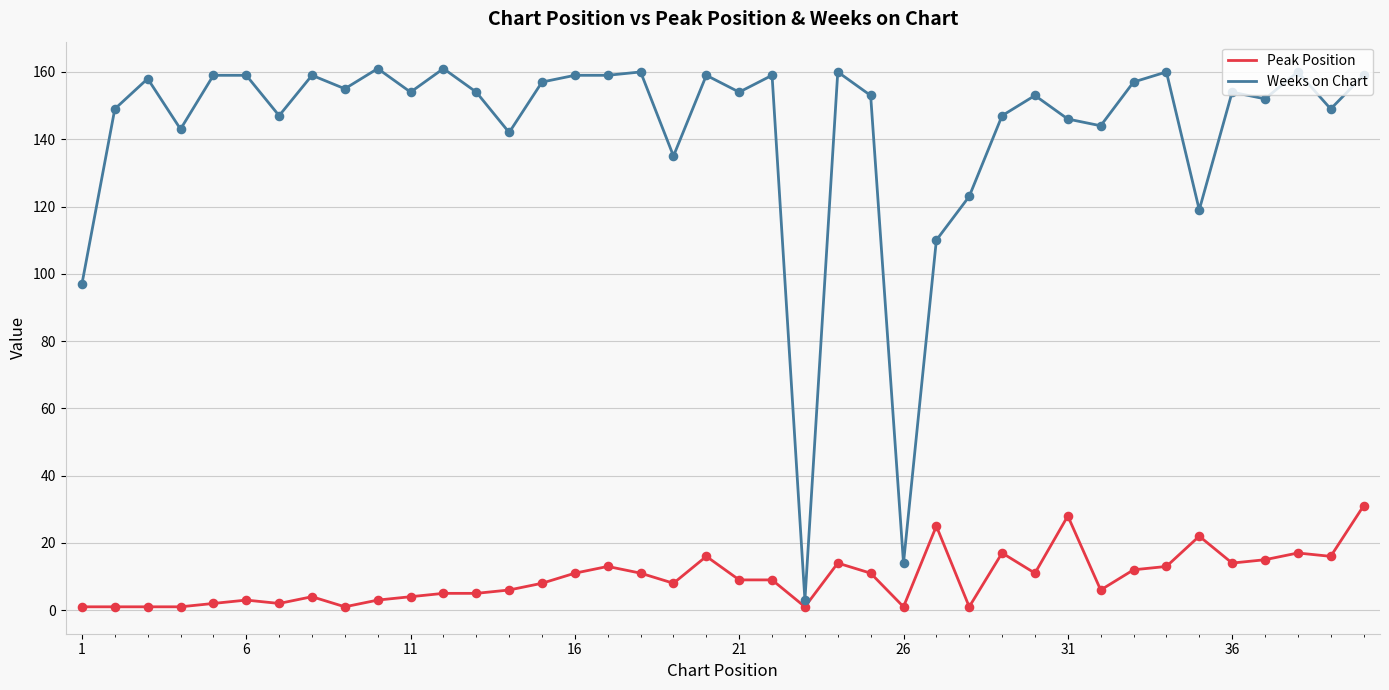

Which series has the largest total across all categories?

Weeks on Chart